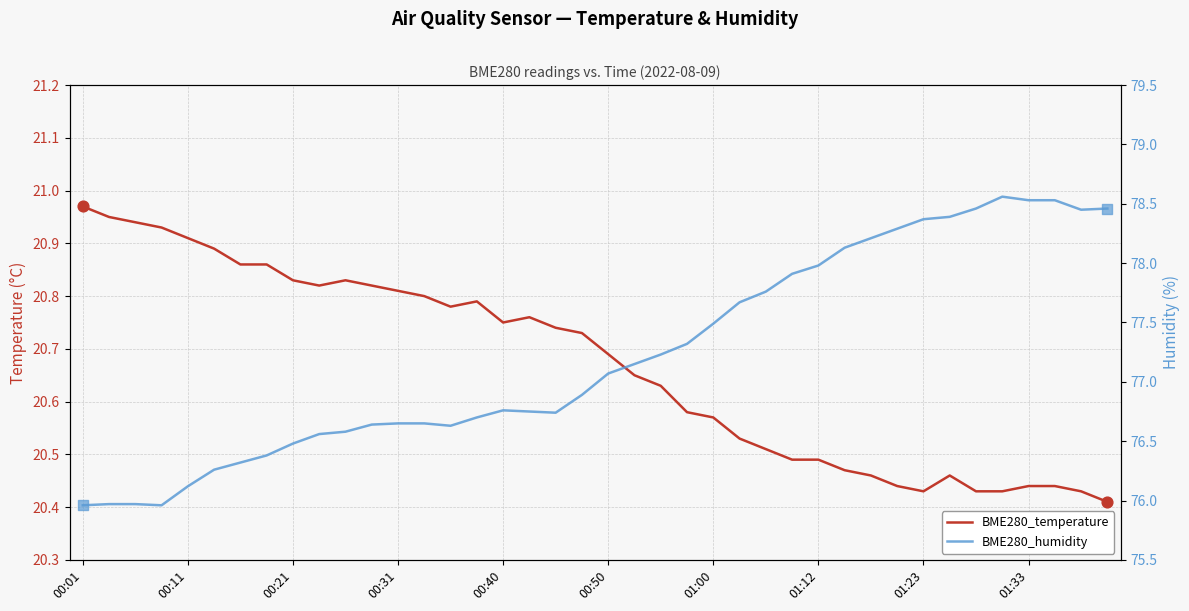

Which series contains the highest Y value?

BME280_humidity